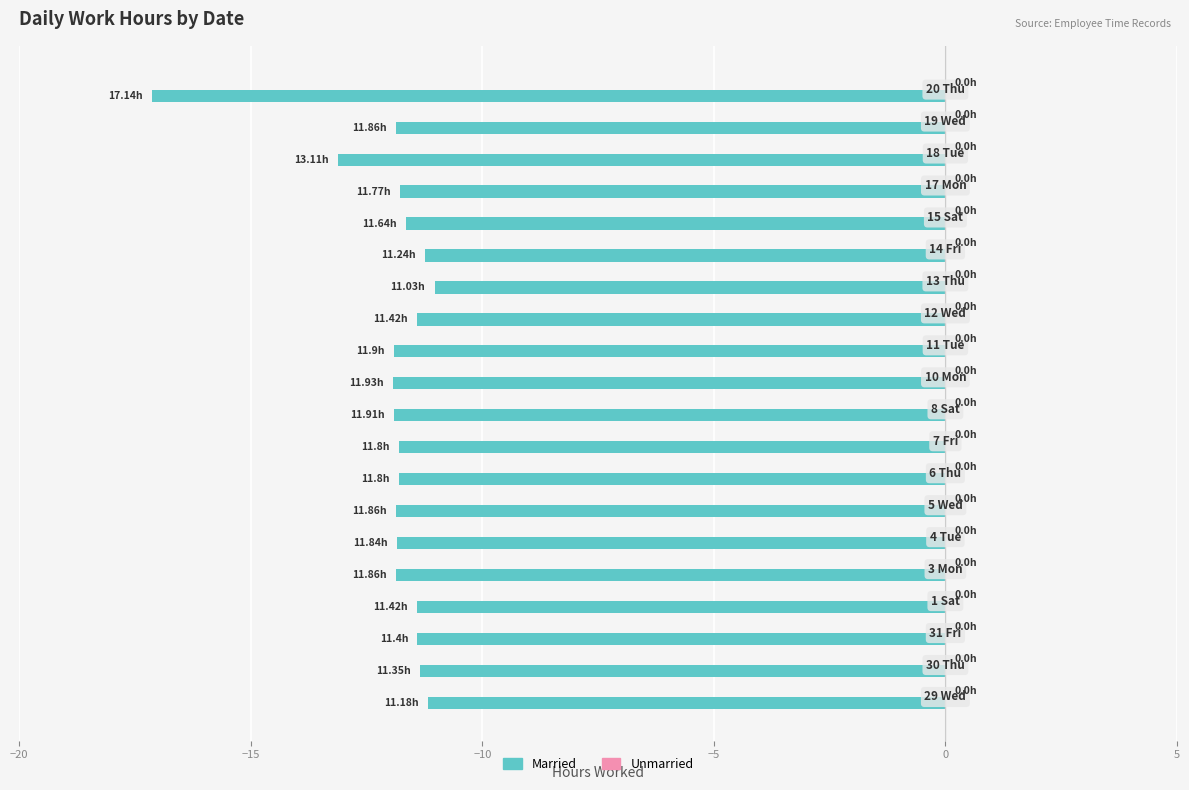

What is the difference between the maximum and minimum values?

6.1